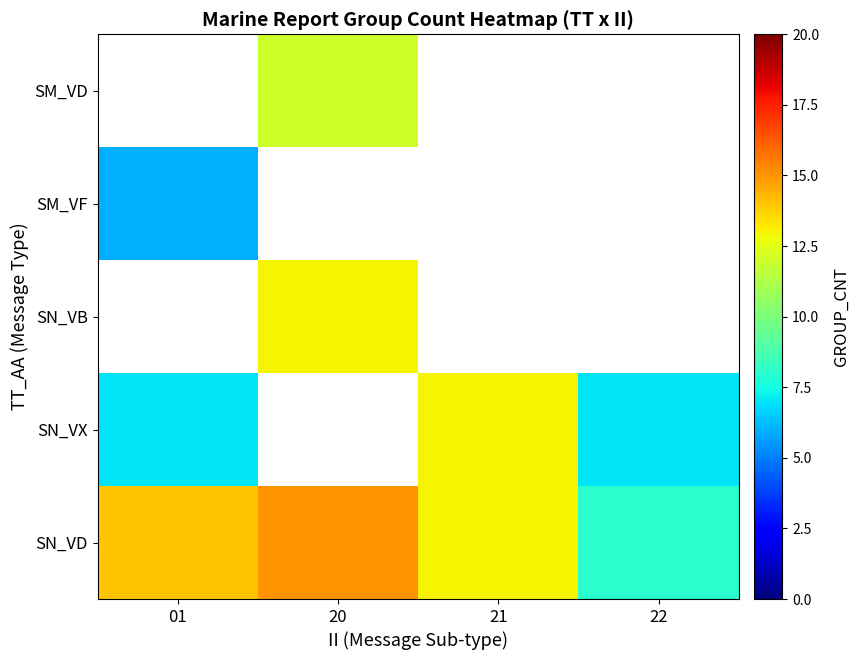

What is the difference between the highest and lowest values at 22?

1.0